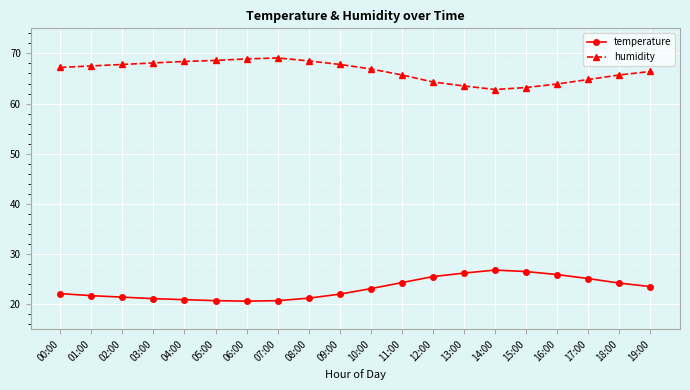

Does the chart display data point markers on the line(s)?

Yes